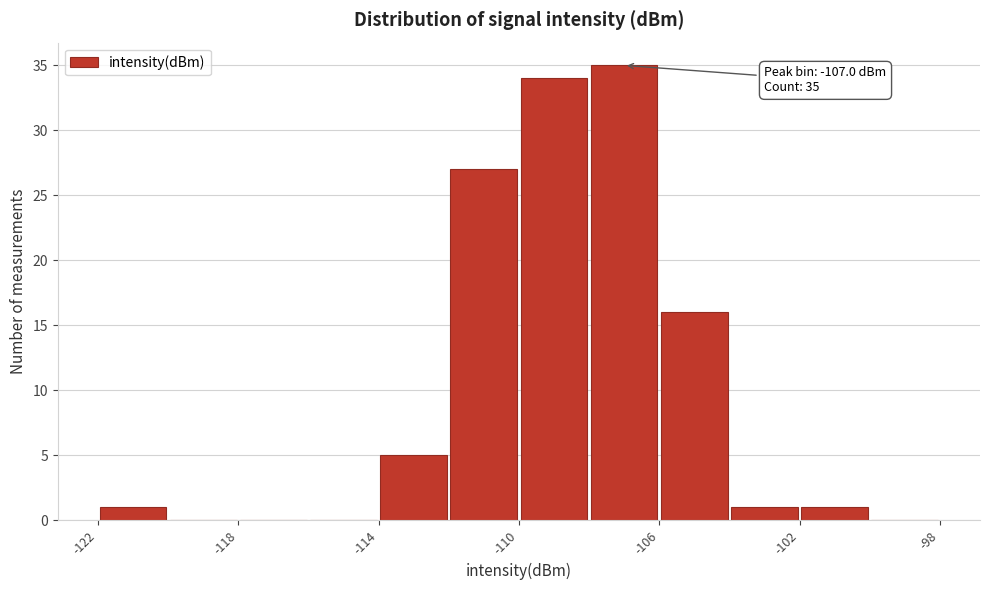

Which range on the x-axis has the tallest bar?

-108 to -106